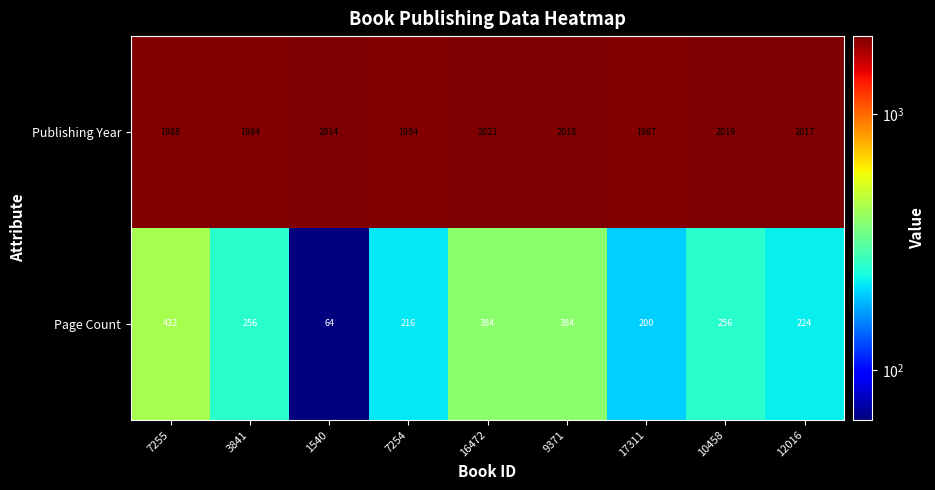

What is the spread (max minus min) of values at 17311?

1787